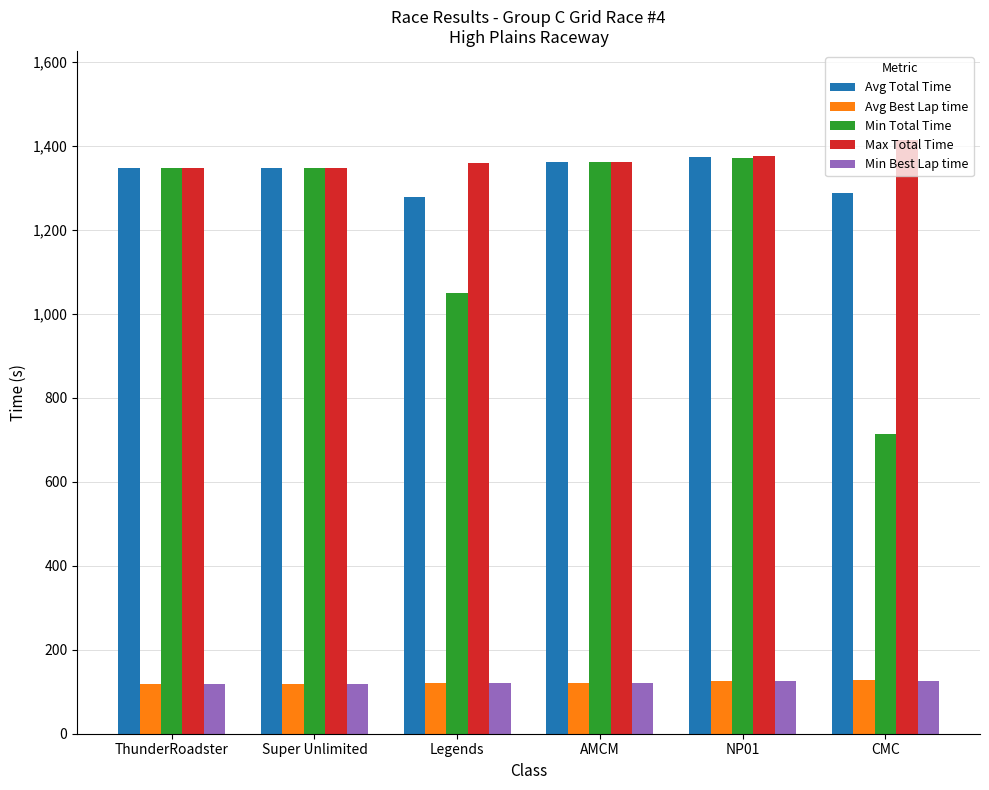

What is the total value across all series at CMC?

3668.4